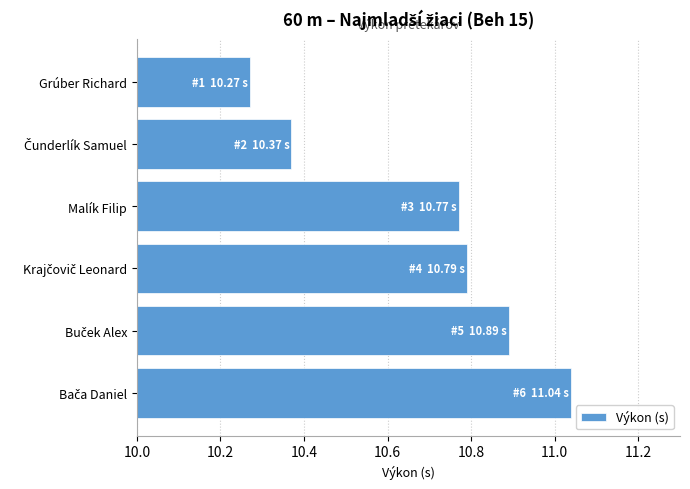

What is the value of the 5th bar from the top?

10.9